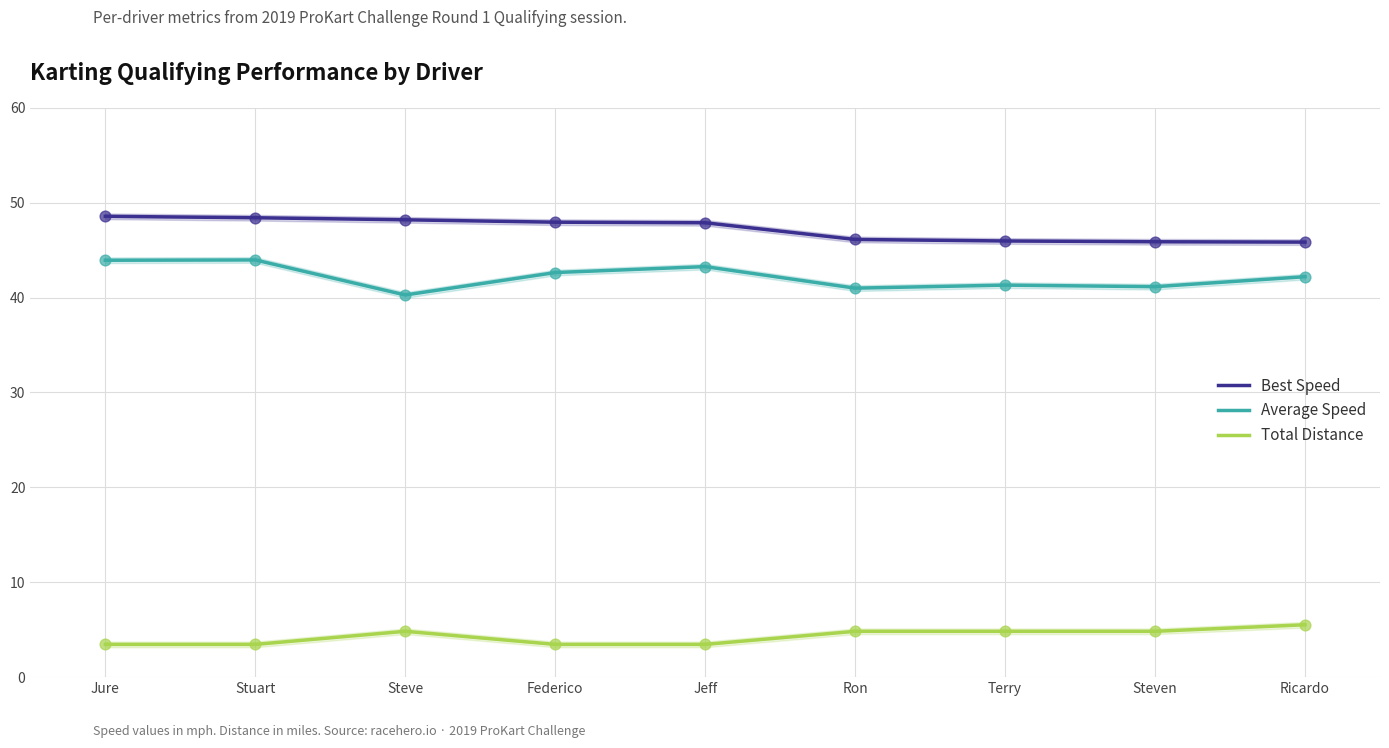

What are all the series names shown in the legend?

Best Speed, Average Speed, Total Distance